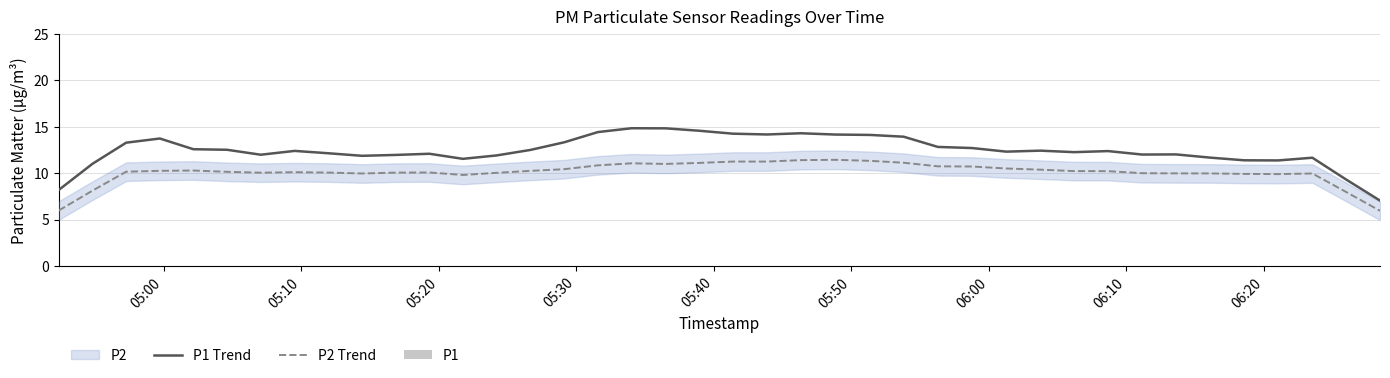

Count the number of categories in the chart.

40